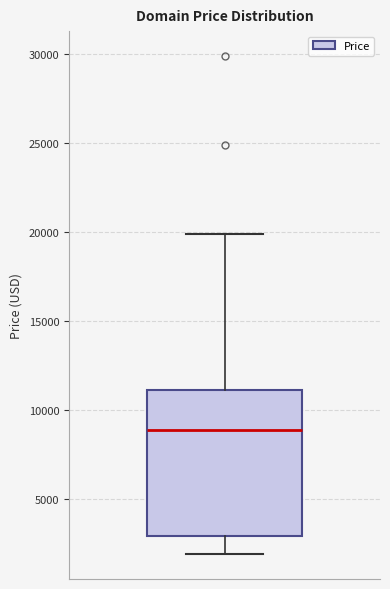

Transcribe this box plot: give where the median line is, the range the box spans, and where the two whiskers end, as read against the y-axis. The values are not printed on the chart, so give them approximately, as read against the axis.

median 9000, box 3000 to 11000, whiskers 2000 to 20000